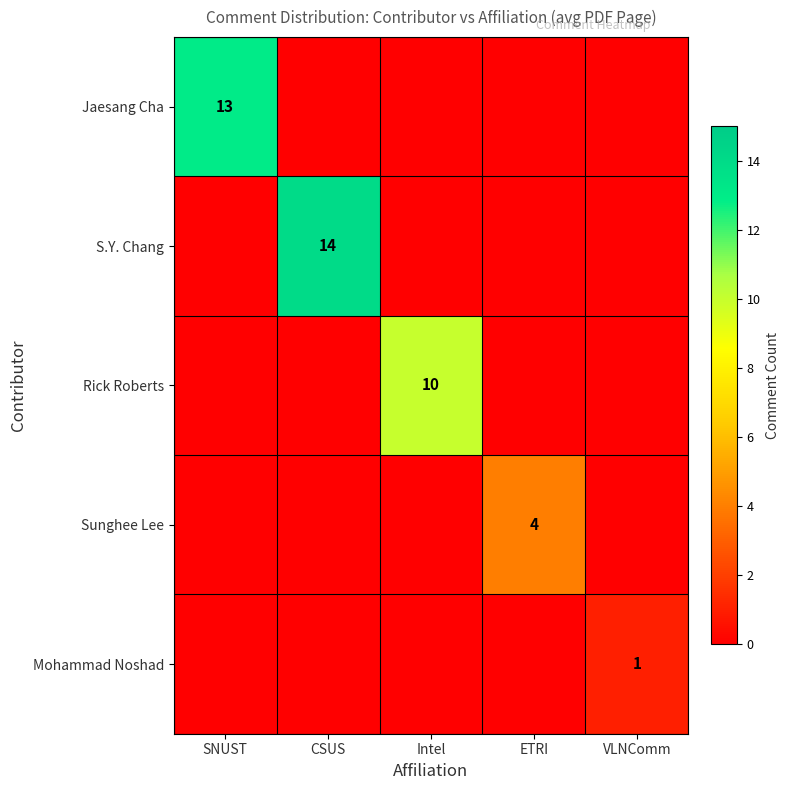

Is it true that Jaesang Cha equals 6 at SNUST?

False